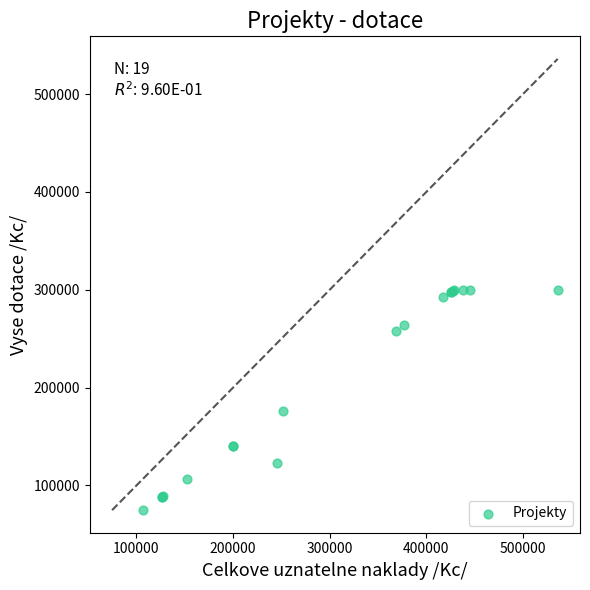

What Y value in the scatter plot is closest to 187400?

176400